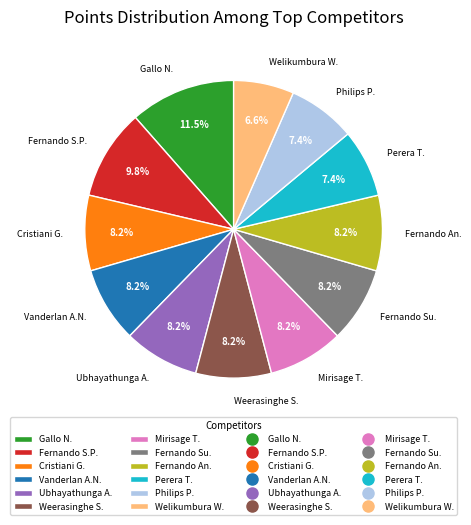

Combined, what portion of the pie is Weerasinghe S. and Gallo N.?

19.7%